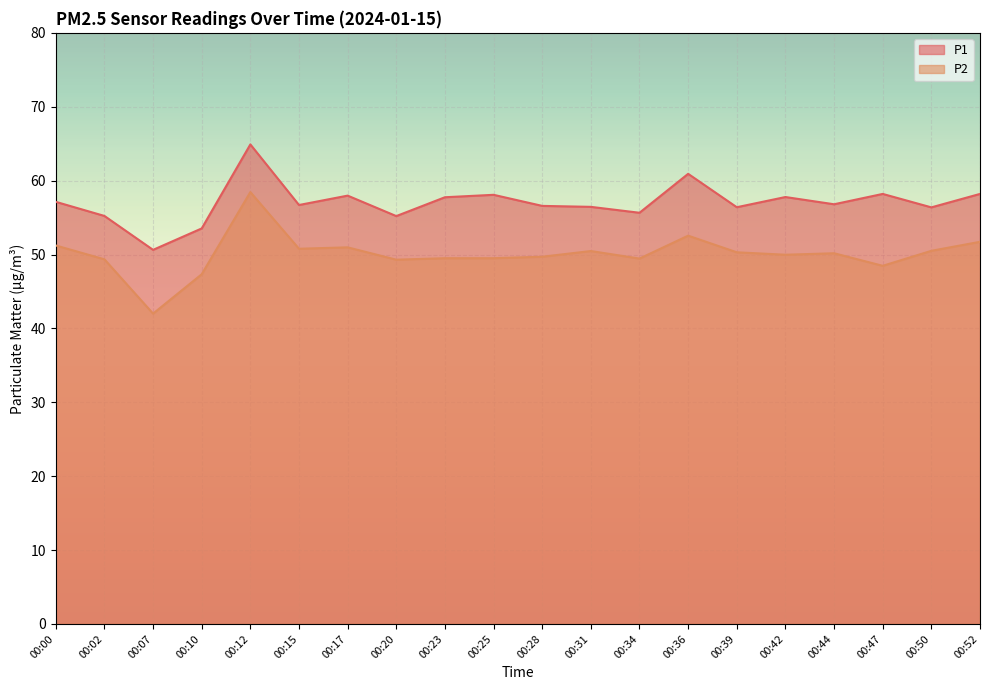

What is the value of the P1 point at the 13th from the left?

55.6